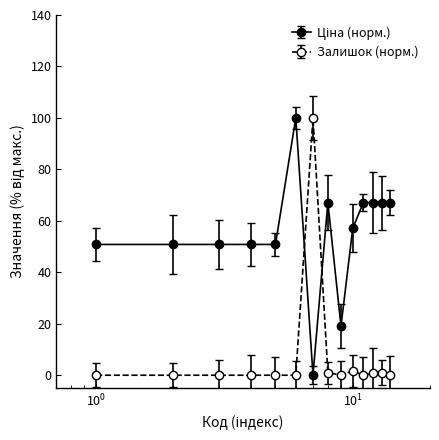

What is the difference between the maximum and second lowest values in the Залишок (норм.) series?

100.0